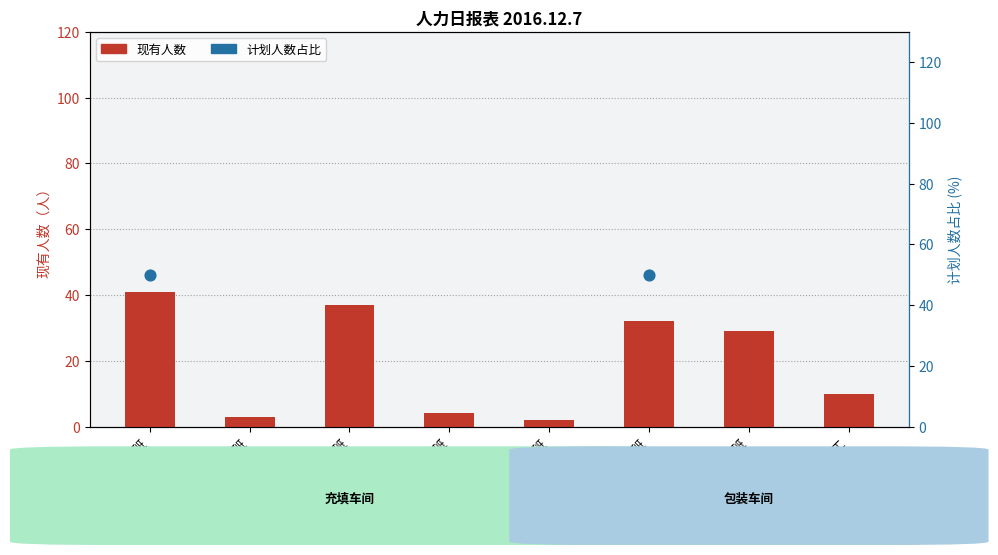

What are all the series names shown in the legend?

现有人数, 计划人数（占比）